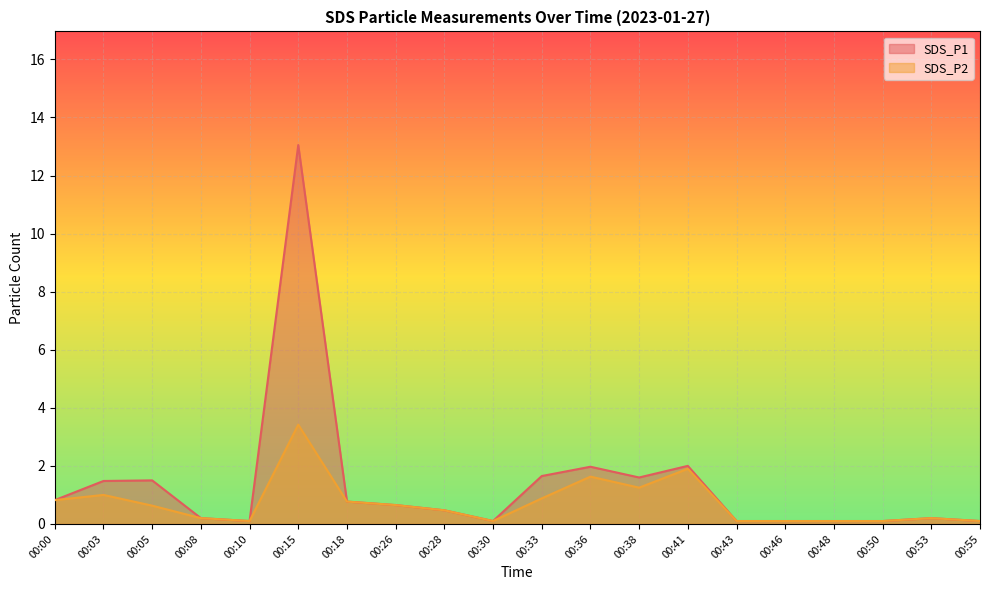

The SDS_P1 series shows 2.4 at 00:03. True or false?

False